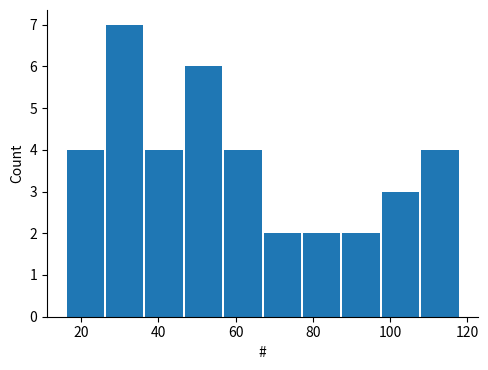

Over which range of the x-axis is the bar tallest?

26.2 to 36.4